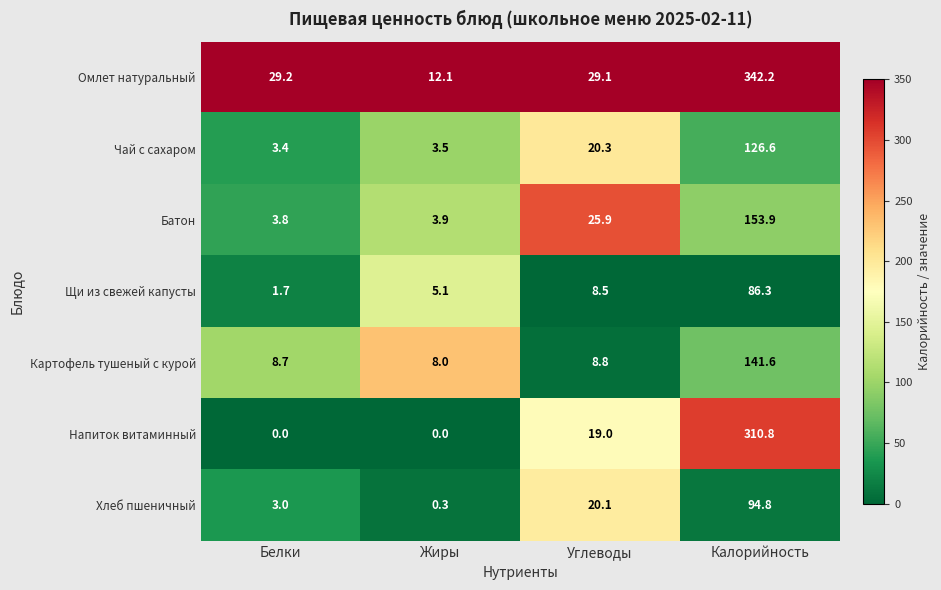

How many positive values does the Напиток витаминный series have?

2